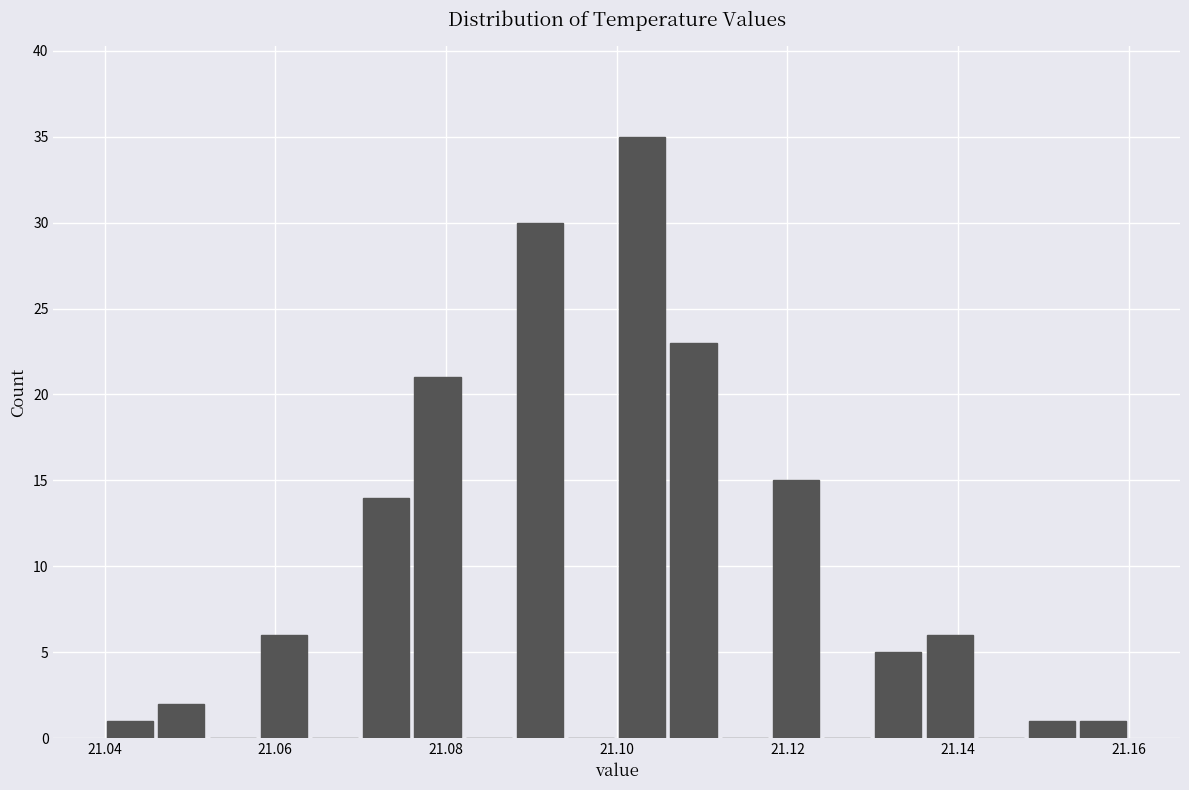

Around what value on the x-axis is the tallest bar? Give the approximate position of its centre, as read against the axis.

21.104